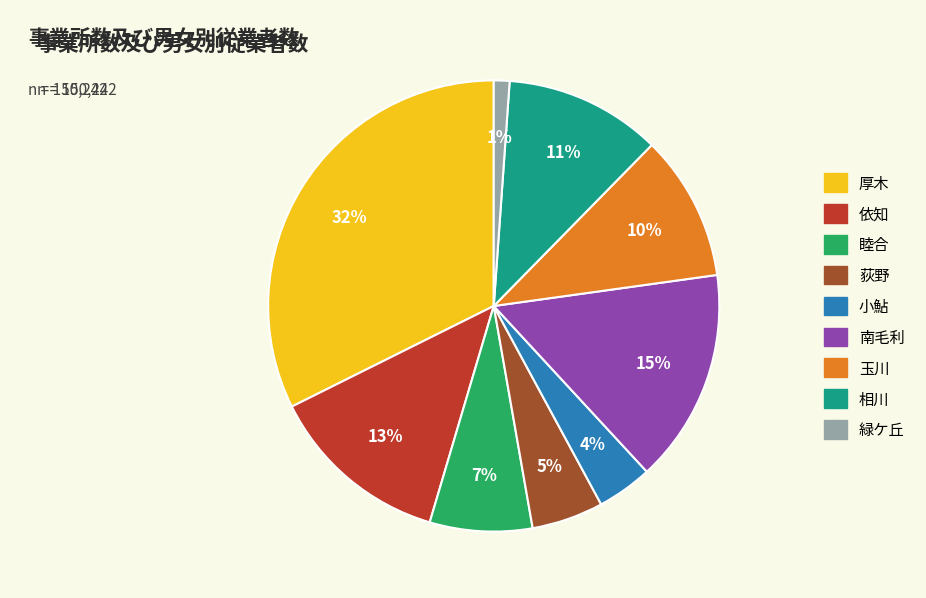

To the nearest percent, what is the average slice percentage?

11%